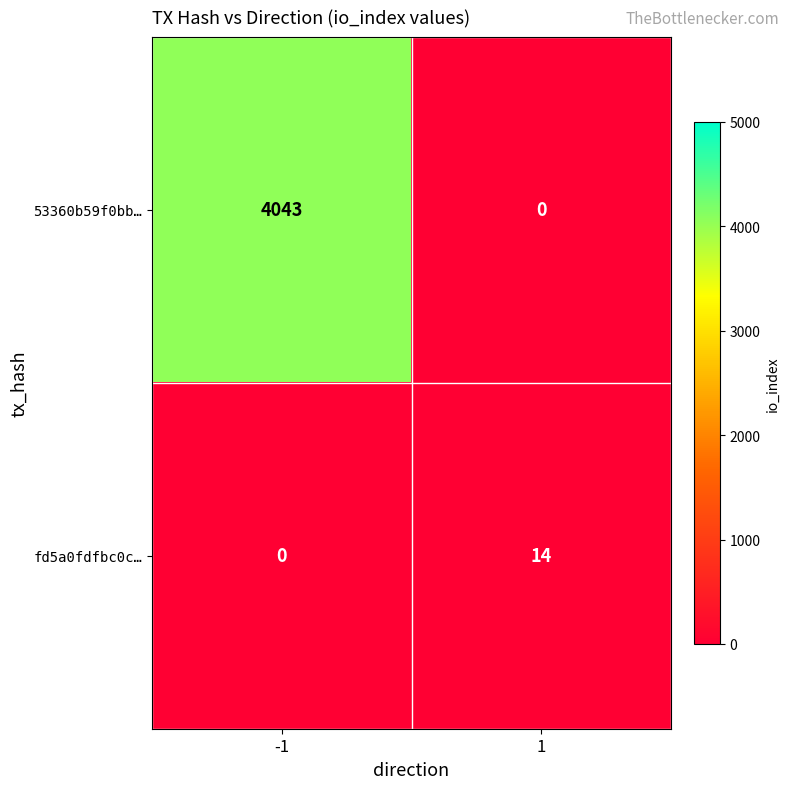

True or false: fd5a0fdfbc0c… has a value of 21 at 1.

False